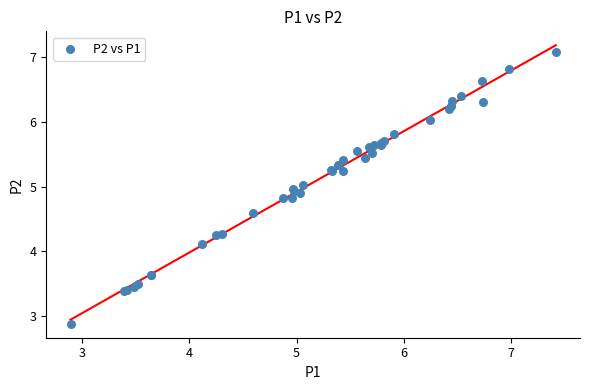

What Y value in the scatter plot is closest to 4?

4.1